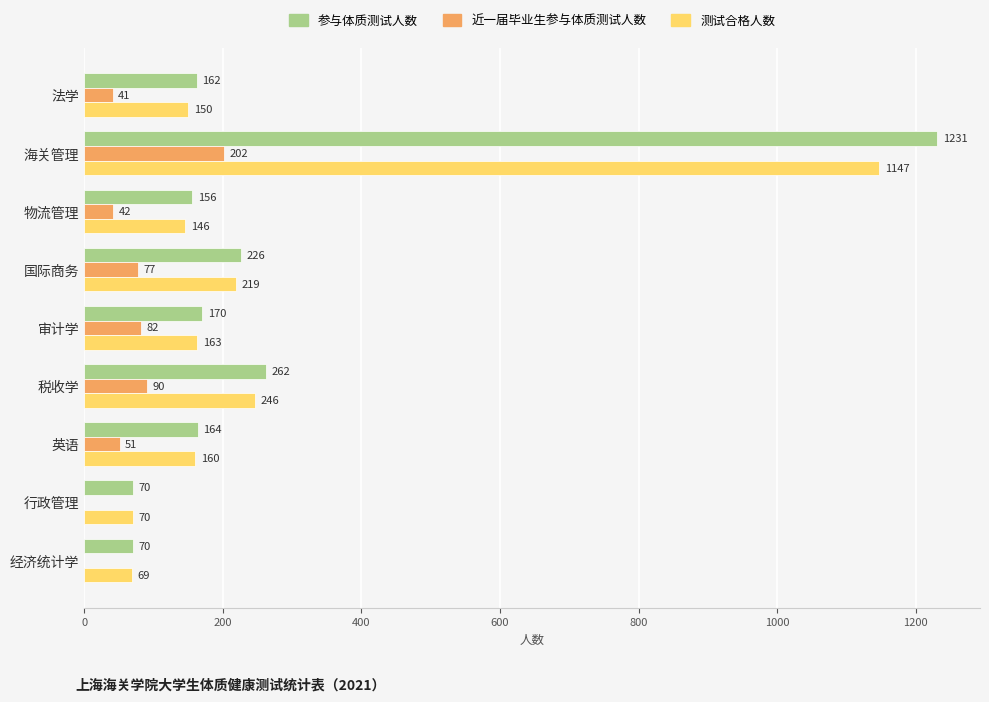

At which label is 测试合格人数 closest to 608?

税收学